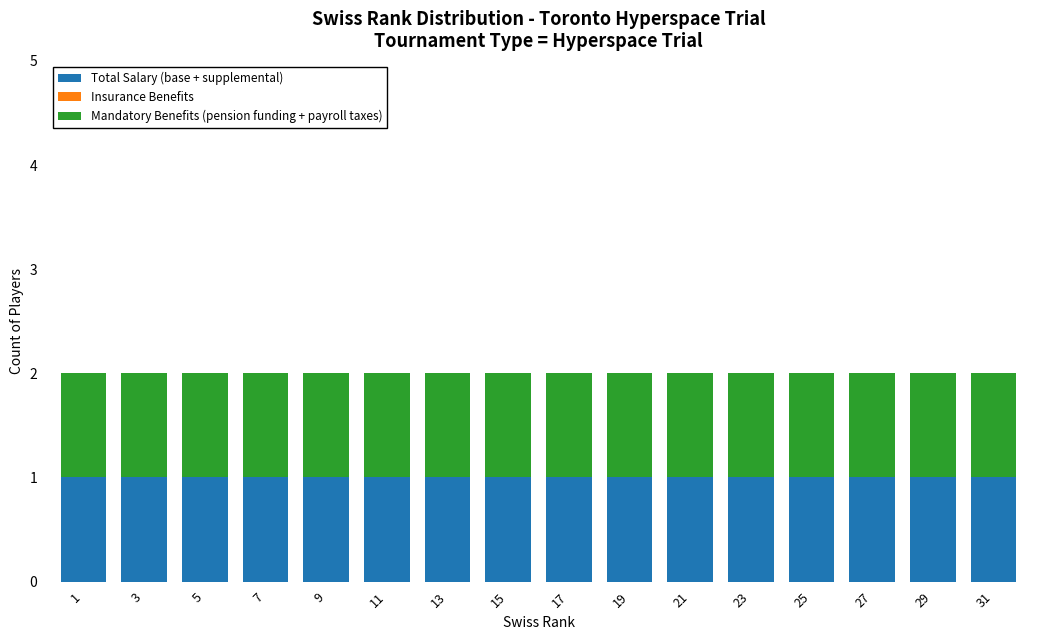

At which category is the sum across all series the highest?

1